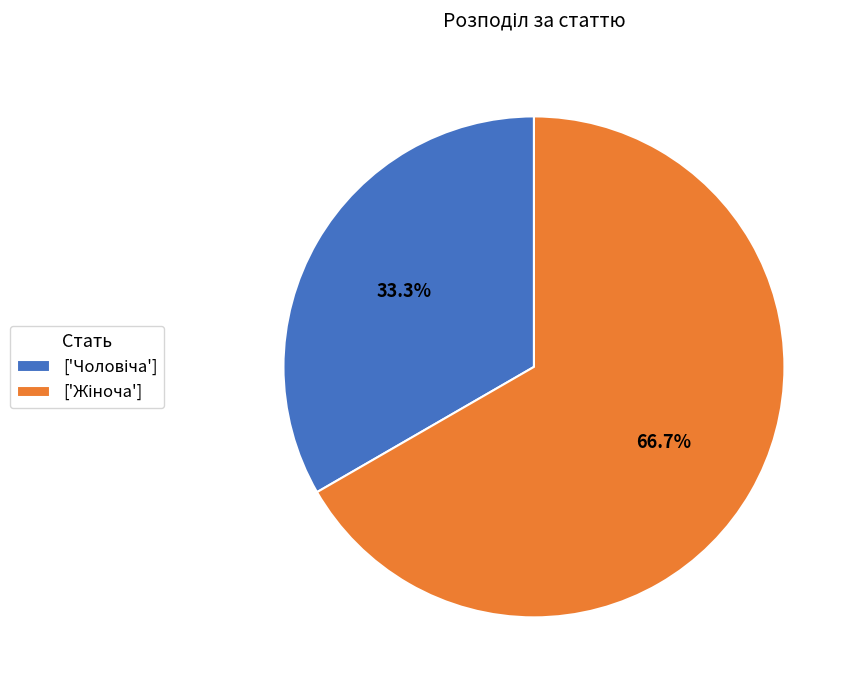

Is there a majority slice in this chart?

Yes